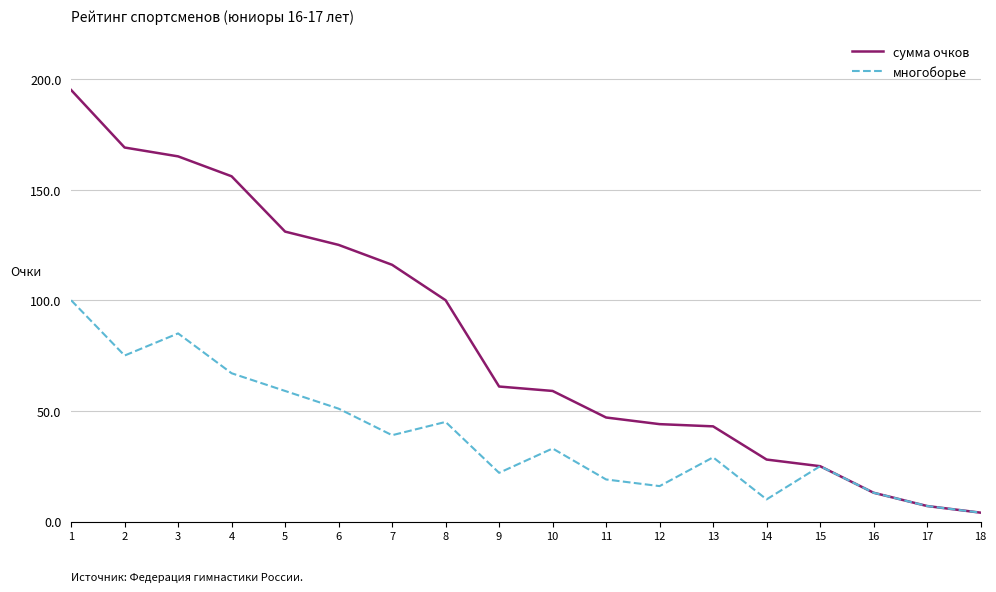

What are all the series names shown in the legend?

сумма очков, многоборье